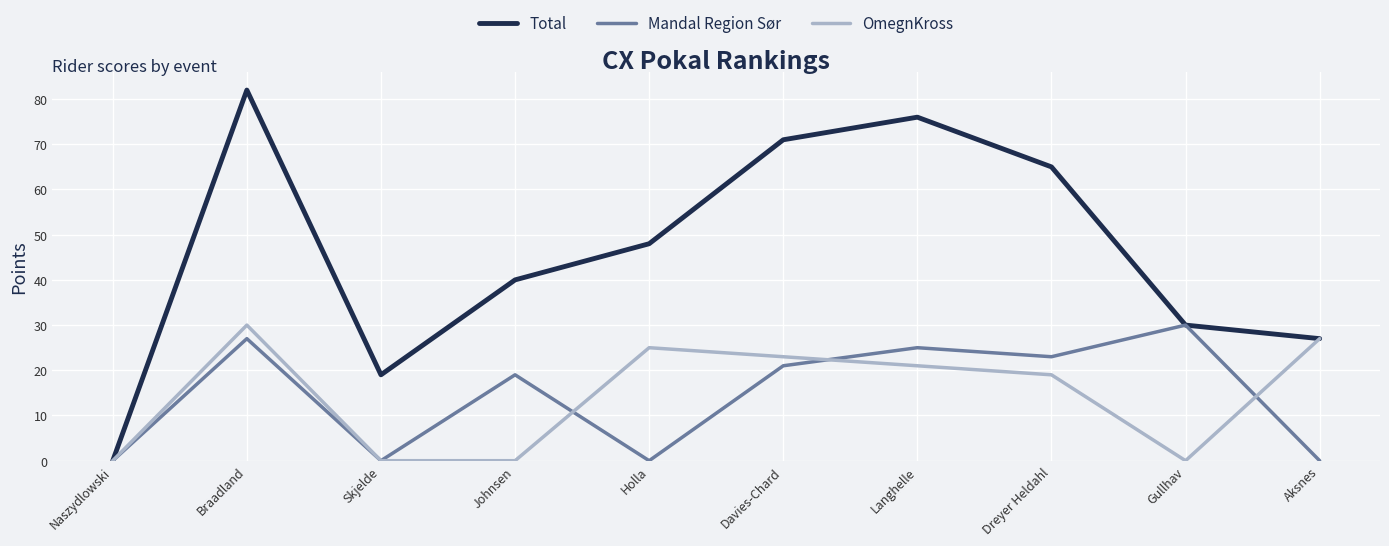

What position from the left is Davies-Chard?

6